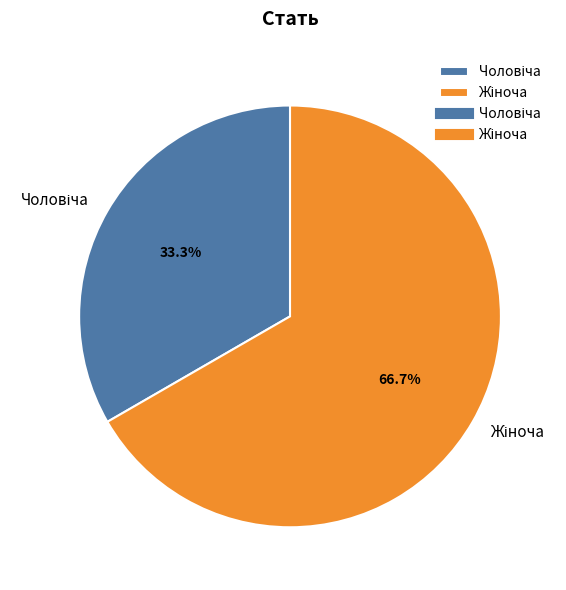

Is there any slice that represents more than half of the pie?

Yes